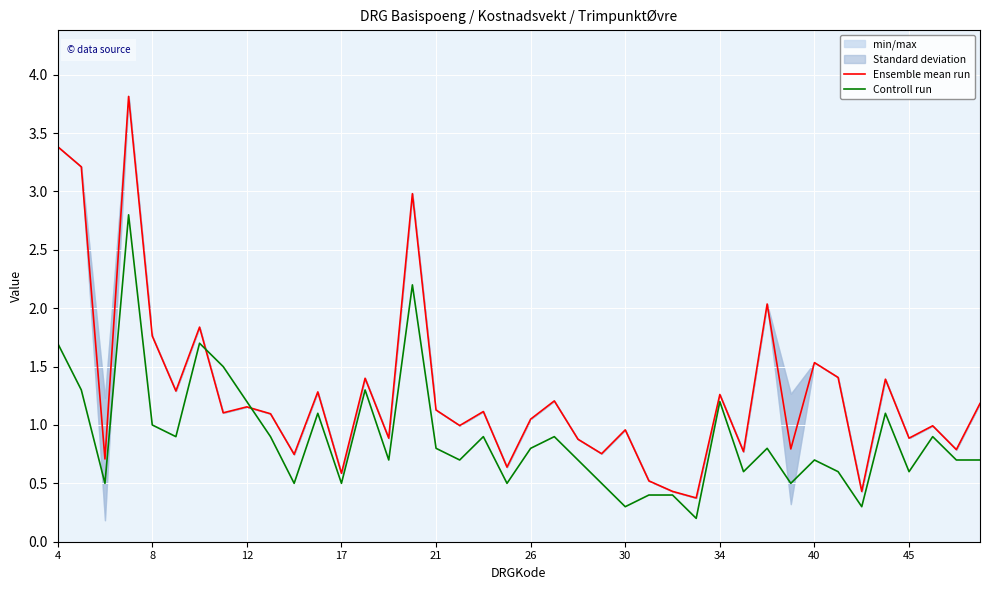

What is the maximum value for Ensemble mean run?

3.8